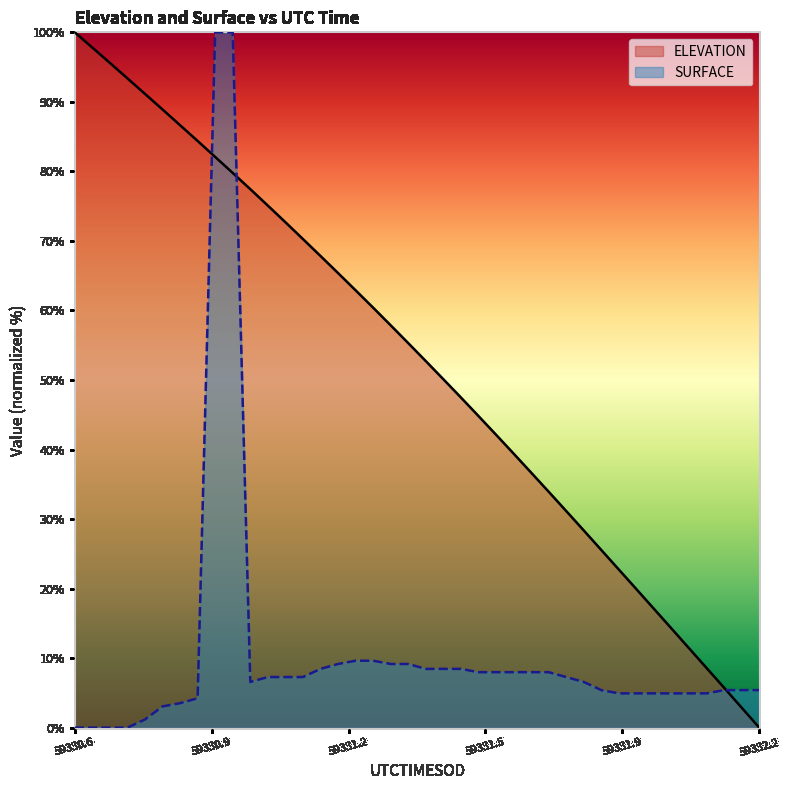

What is the label of the 39th point from the right?

59330.6193